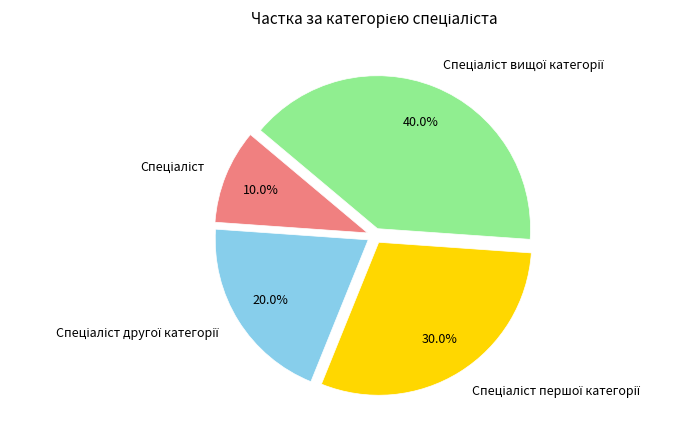

Does any single category account for the majority?

No